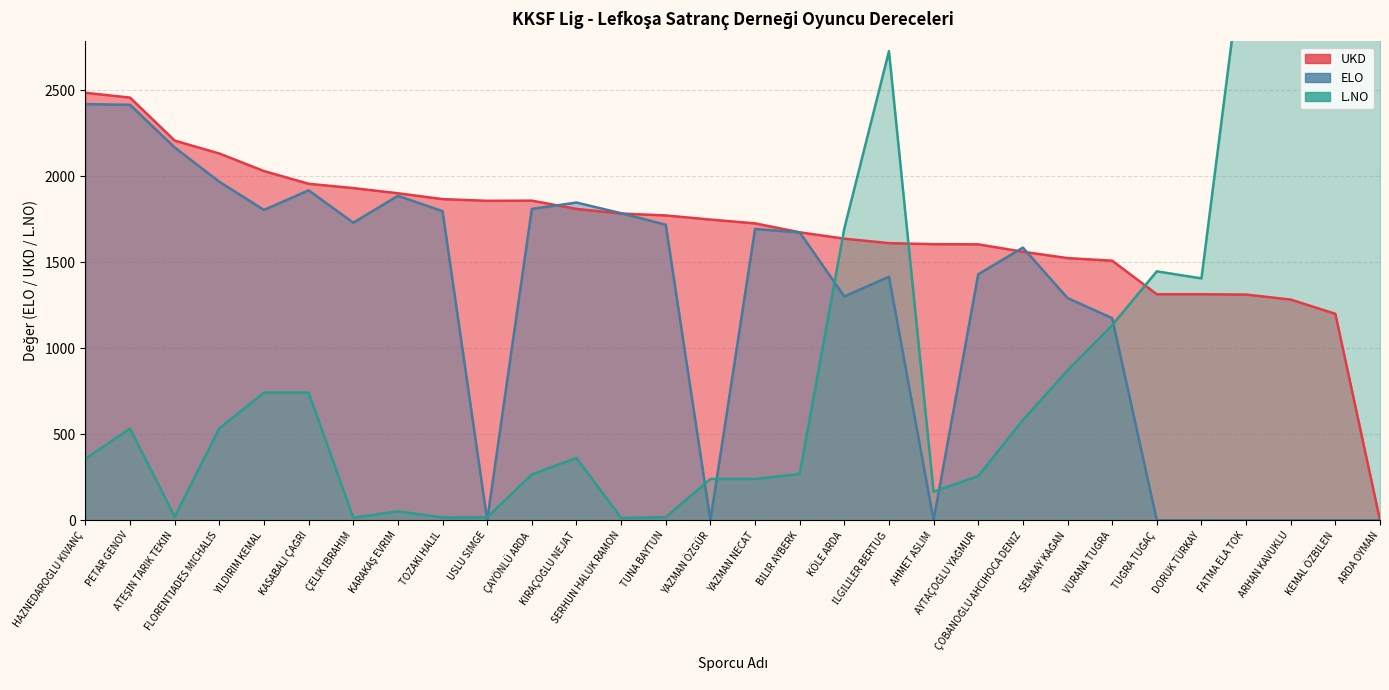

Which category has the lowest value across all series?

ARDA OYMAN